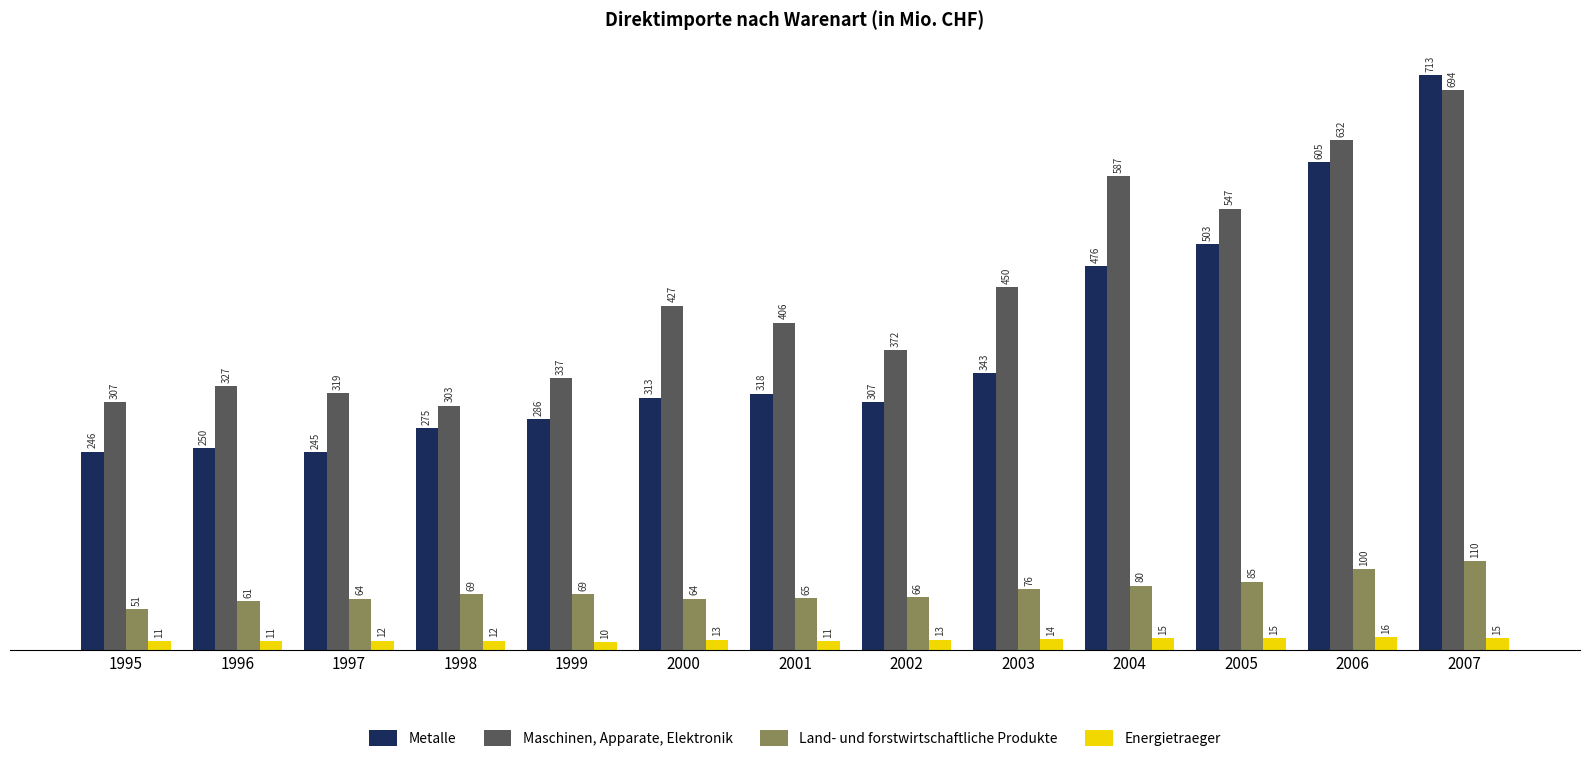

What is the minimum value shown in the chart?

10